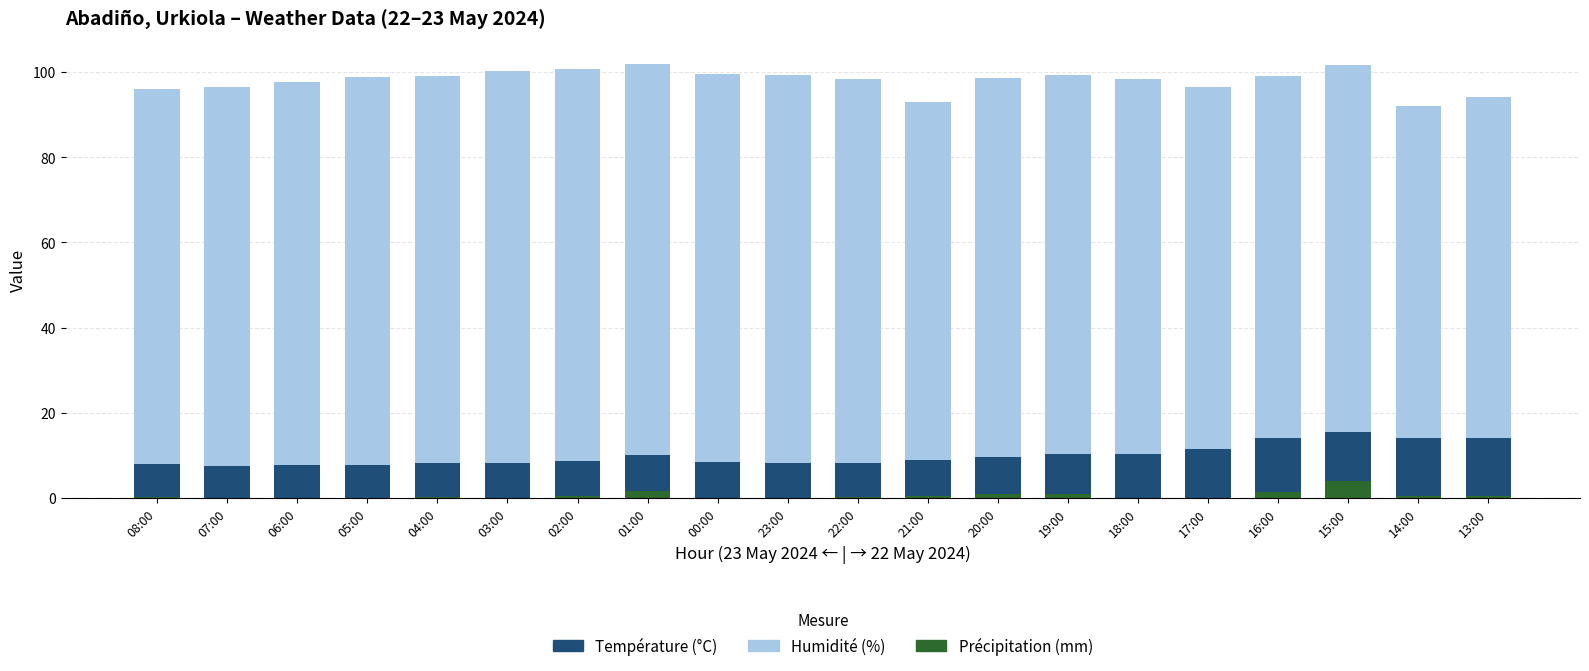

Is it true that Précipitation (mm) equals 0.0 at 05:00?

True